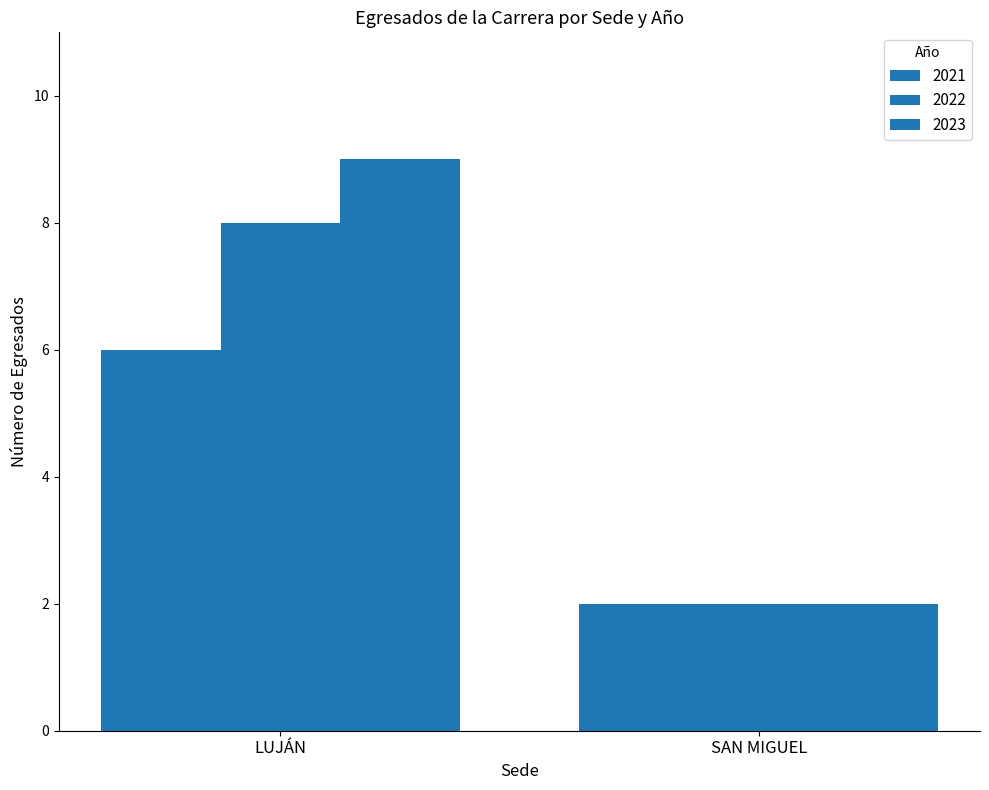

What is the label of the 1st bar from the left?

LUJÁN